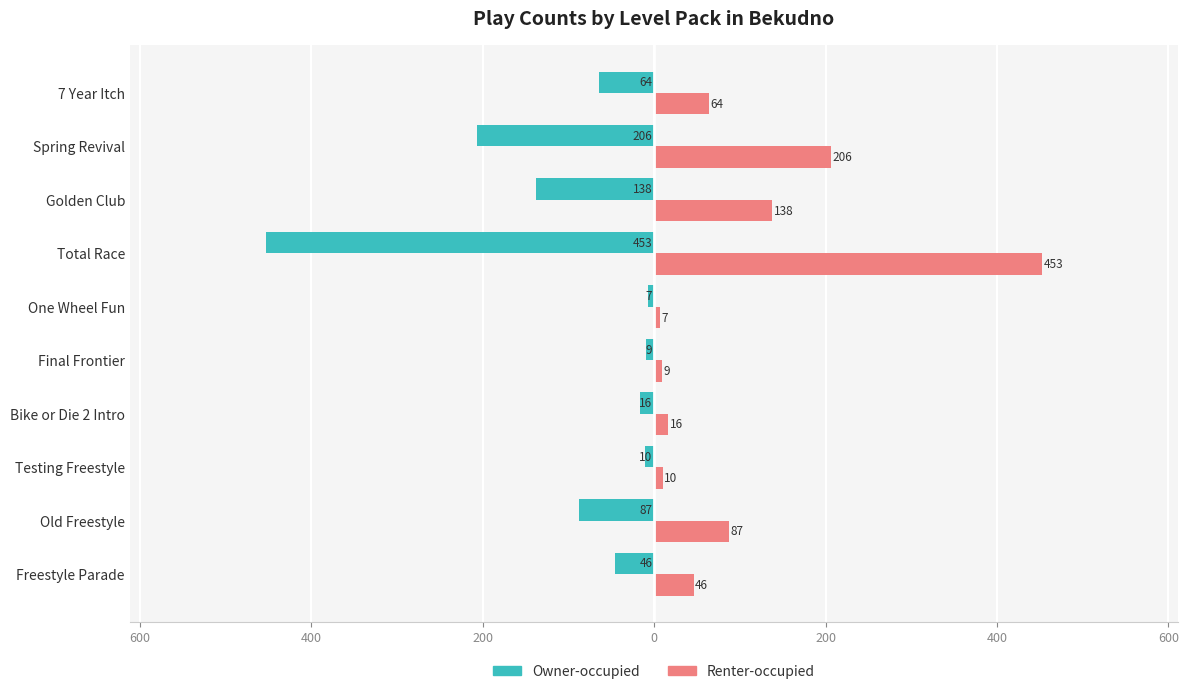

What are all the series names shown in the legend?

Owner-occupied, Renter-occupied